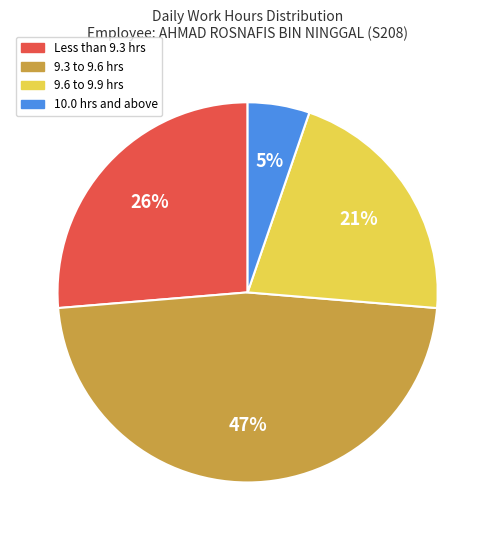

To the nearest percent, what is the difference between the largest and smallest slice percentages?

42%